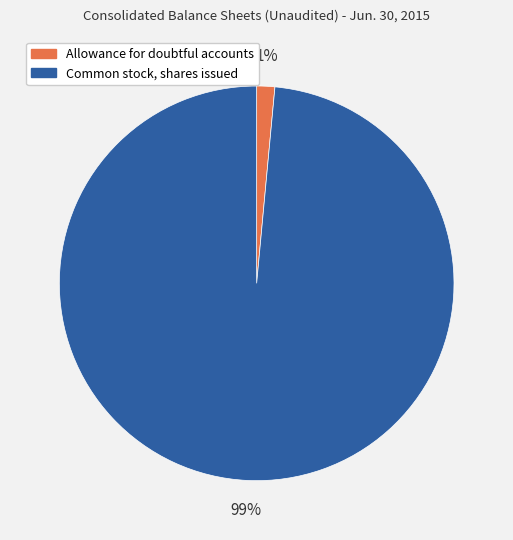

Is the sum of Common stock, shares issued and Allowance for doubtful accounts greater than half?

Yes